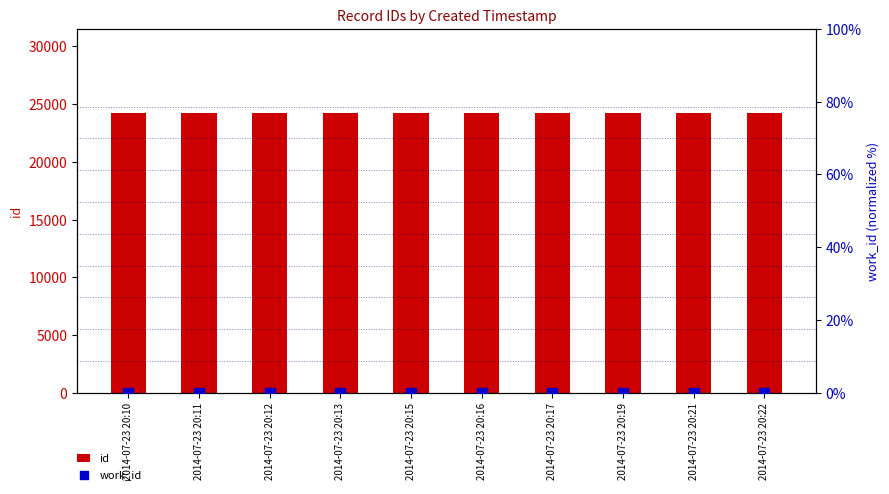

Which series reaches the minimum Y coordinate?

work_id